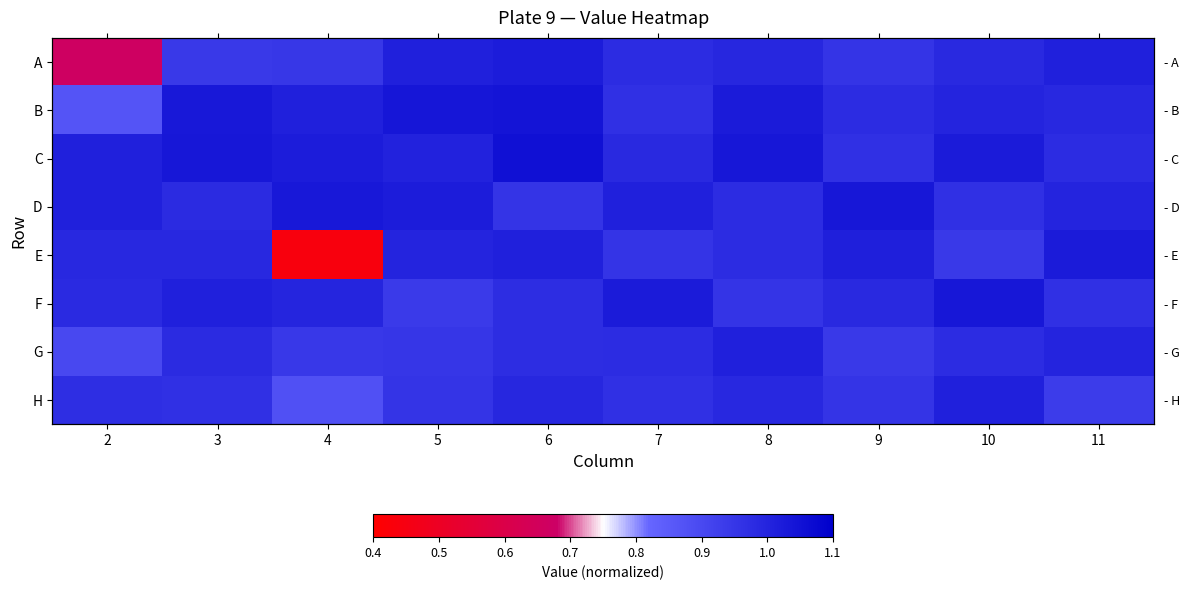

At which category is the sum across all series the highest?

6